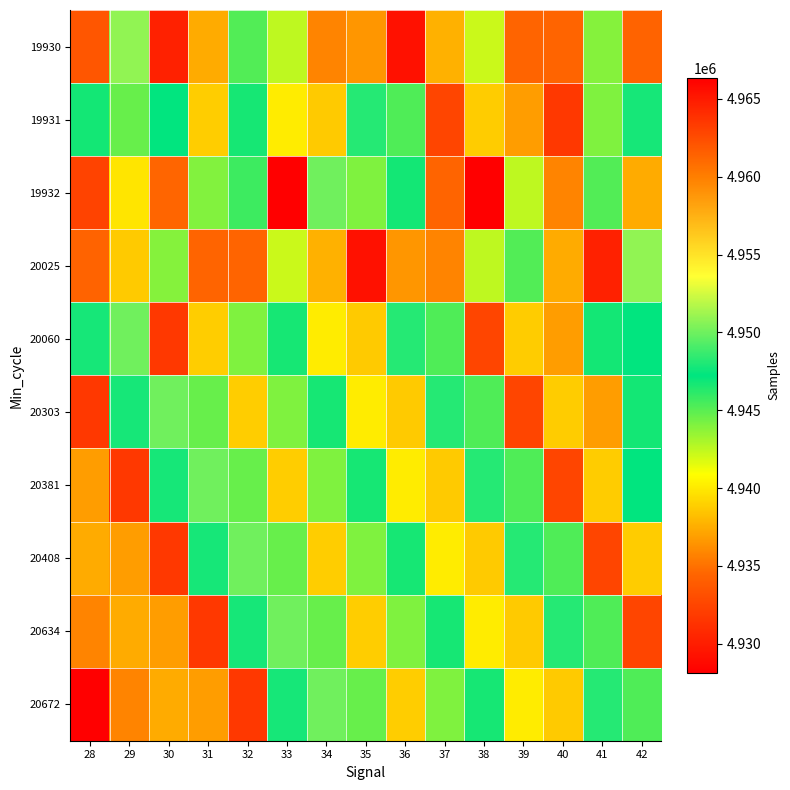

What is the difference between the highest and lowest values at 30?

33211